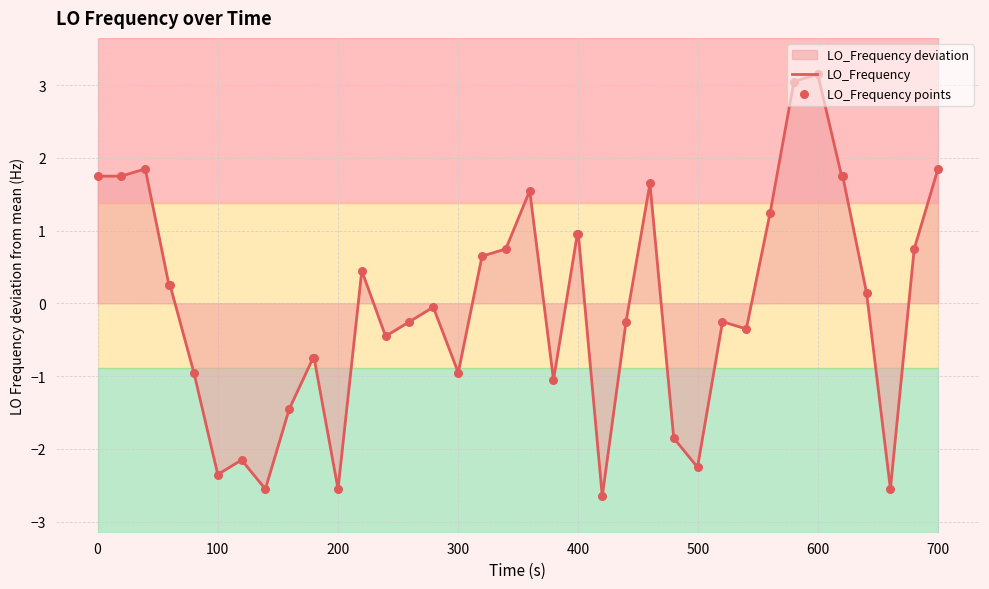

Which series reaches the maximum Y coordinate?

LO_Frequency